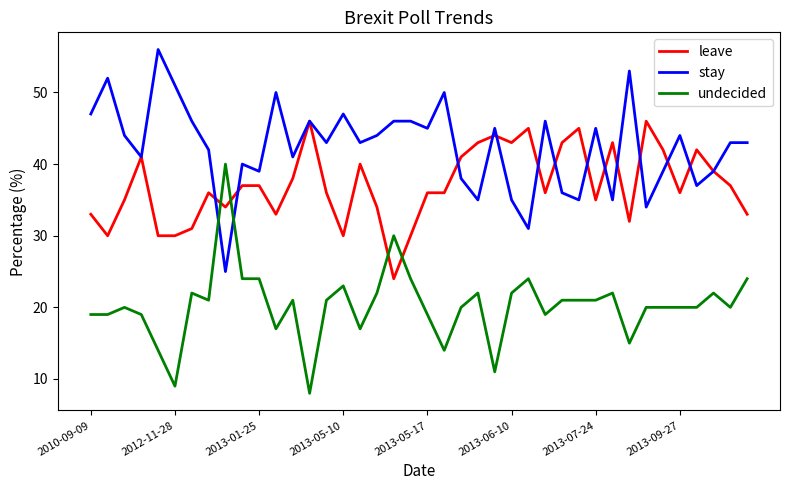

What is the minimum value for leave?

24